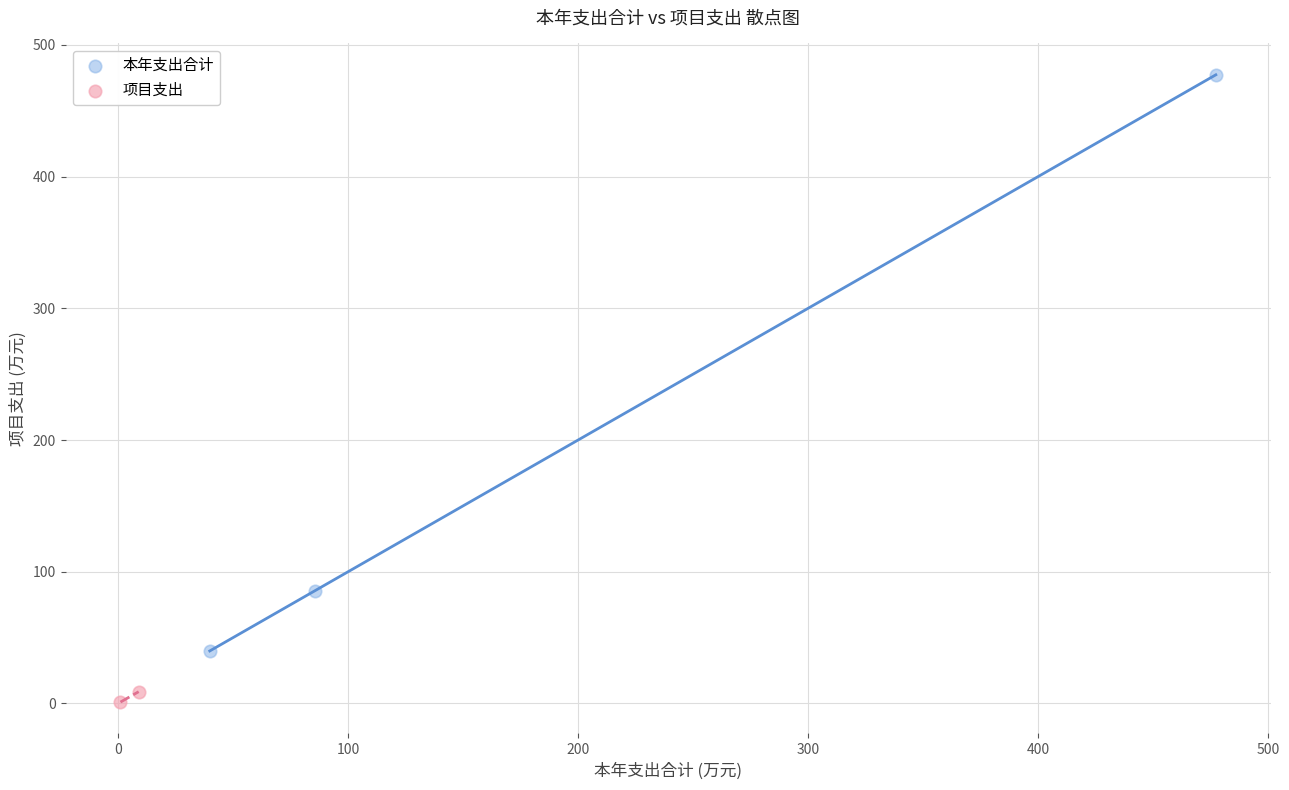

What are all the series names shown in the legend?

本年支出合计, 项目支出